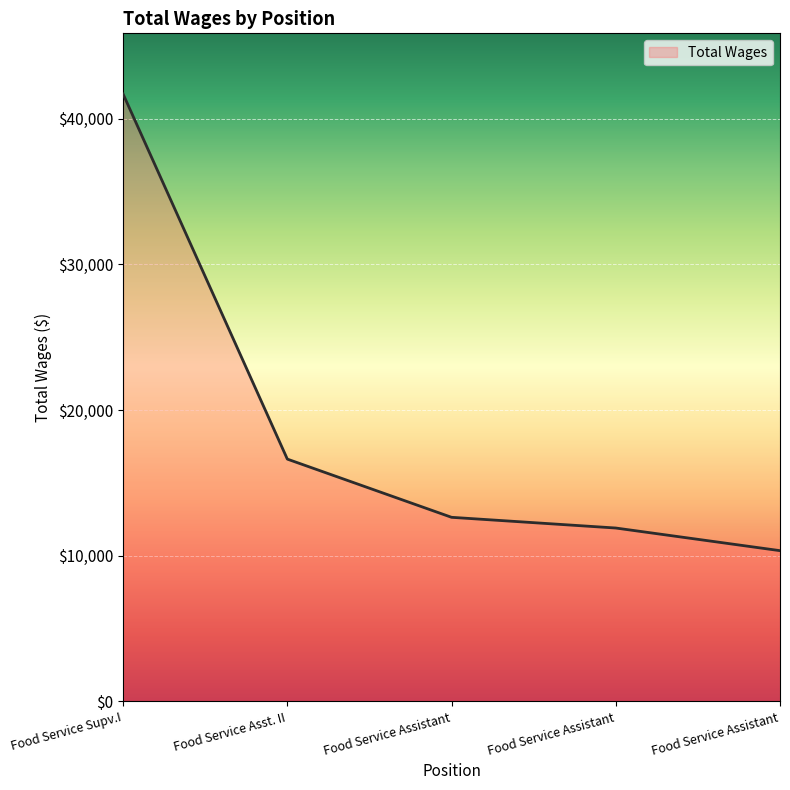

How many lines are shown in the chart?

1